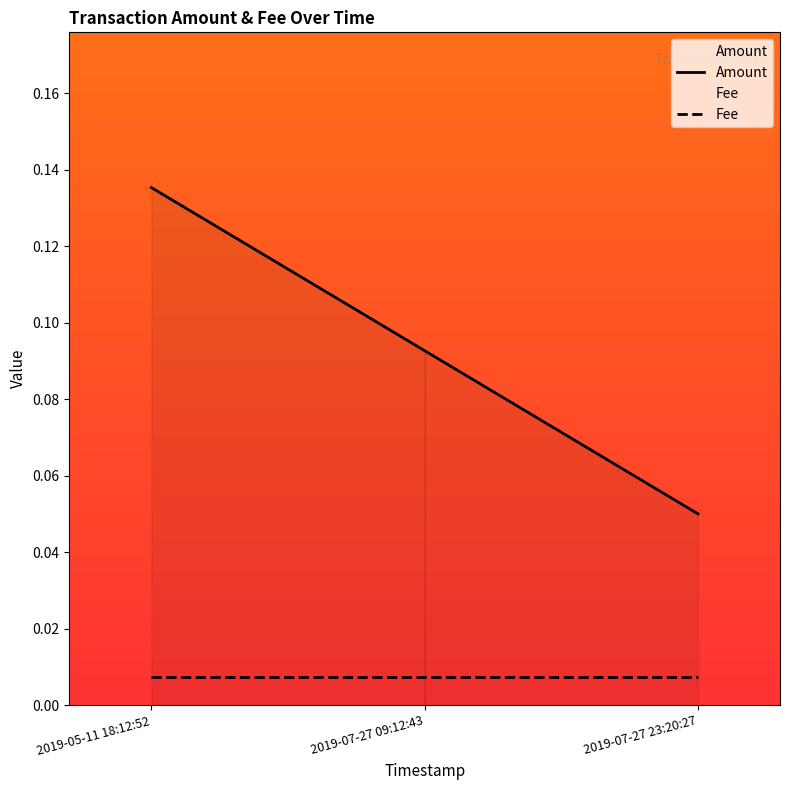

Does the chart display data point markers on the line(s)?

No